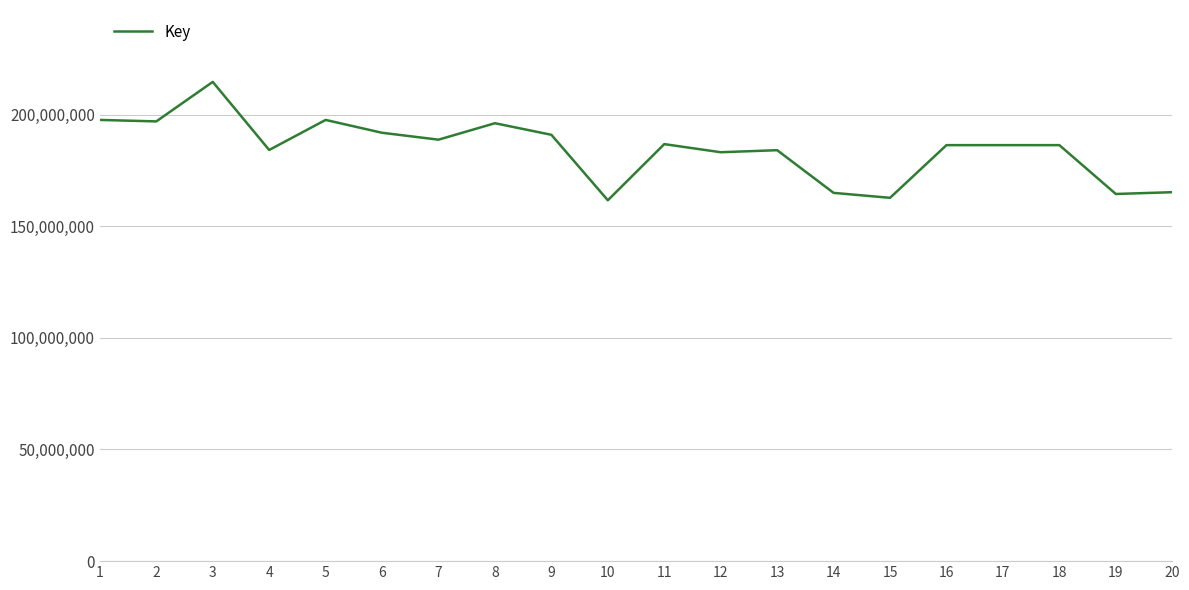

Read the value at 5.

197584953